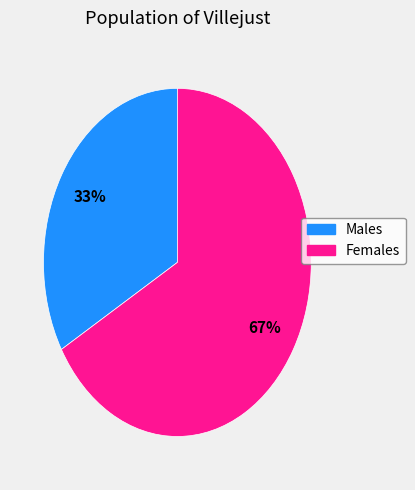

Is there any slice that represents more than half of the pie?

Yes